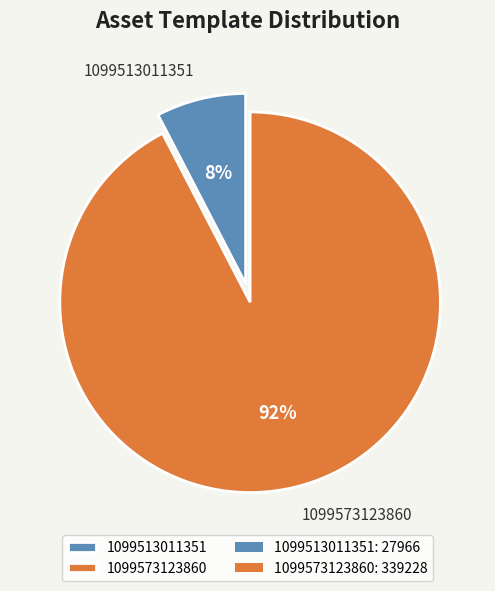

Which has a higher value, 1099513011351 or 1099573123860?

1099573123860